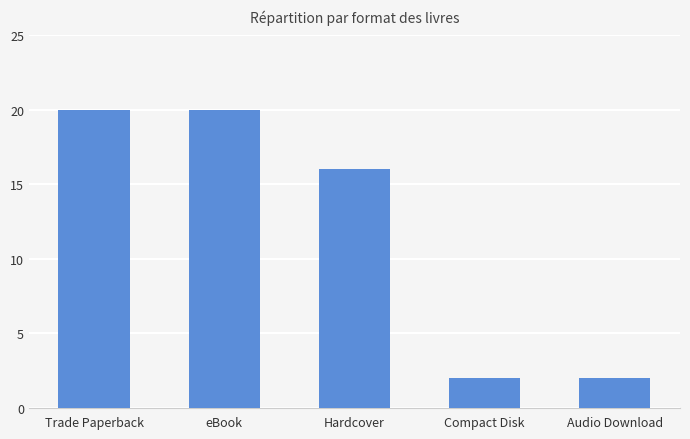

Are the bars horizontal?

No